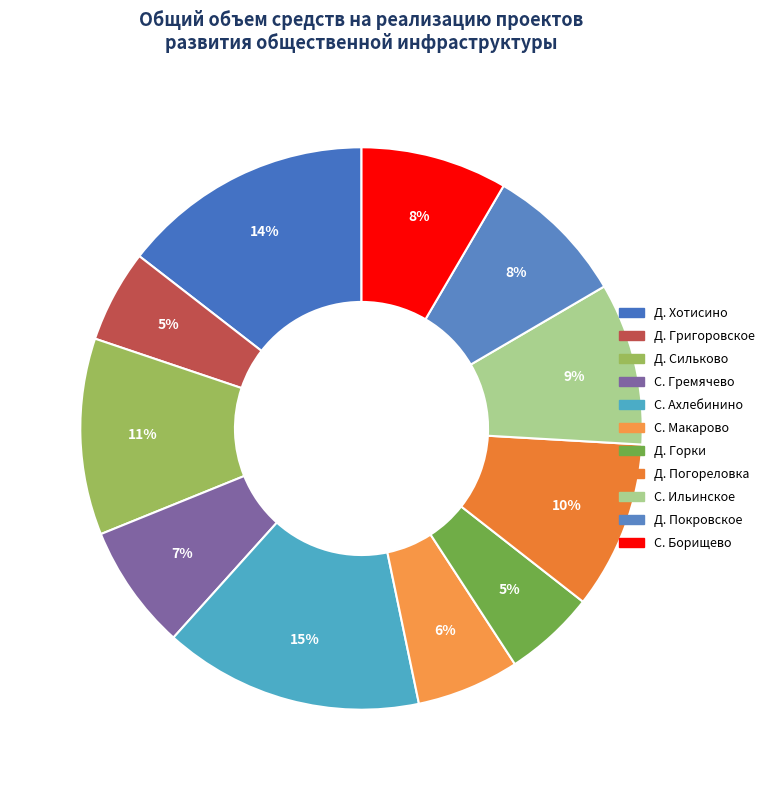

How many segments does this pie chart have?

11